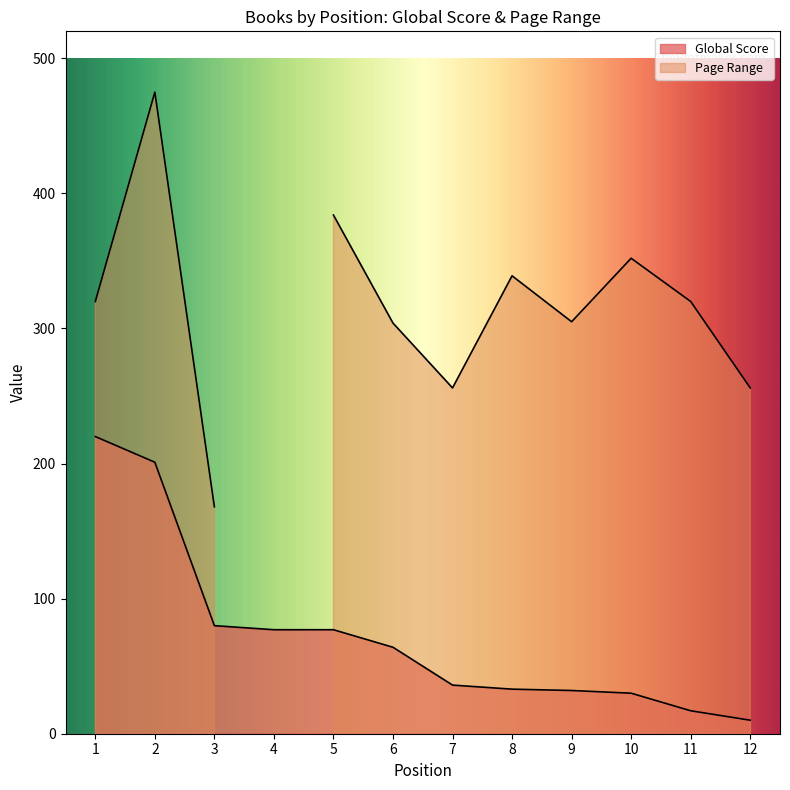

True or false: the data has more than 0 interior local peaks.

False